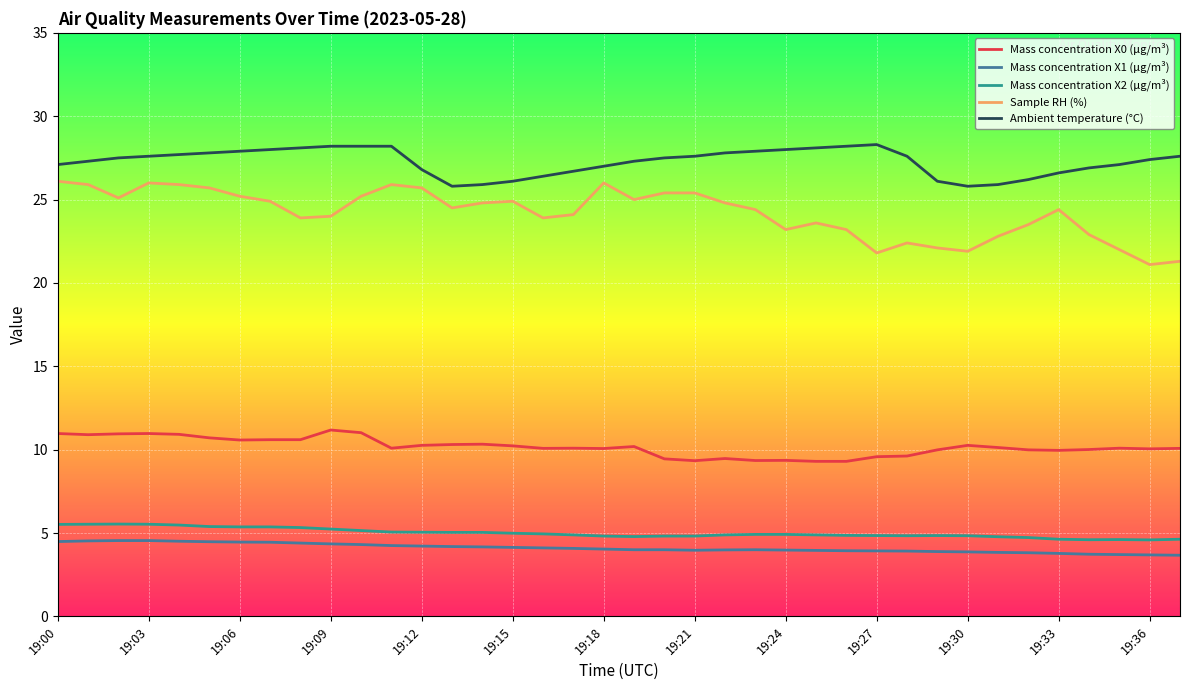

What is the maximum value for Mass concentration X2 (μg/m³)?

5.5